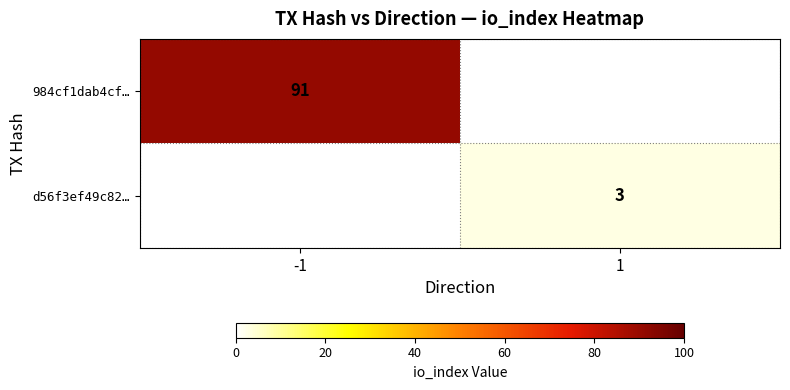

At how many categories does at least one series exceed 10?

1